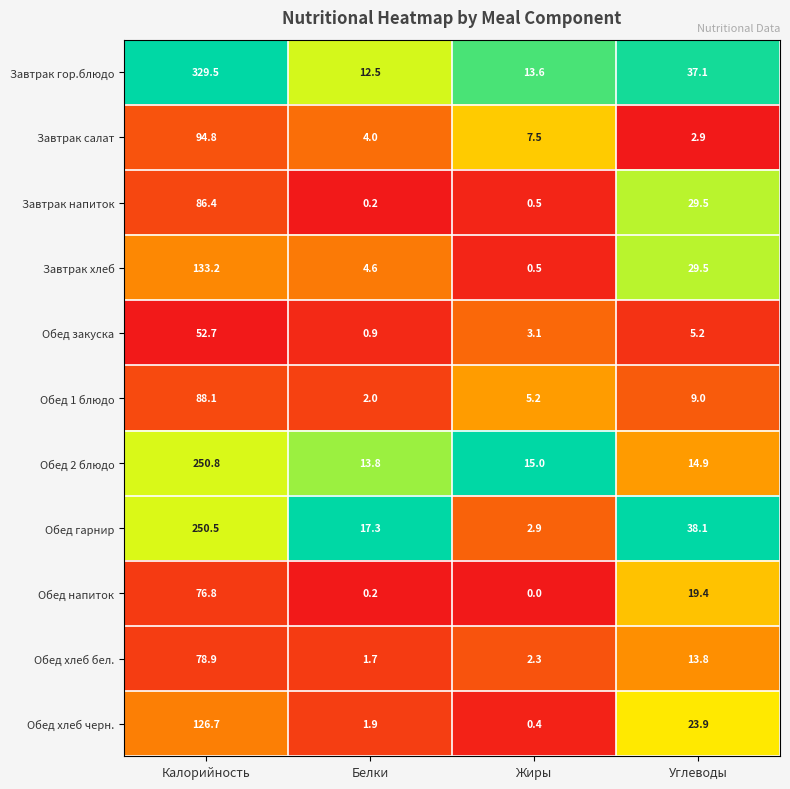

Which series changed the most between Белки and Углеводы?

Завтрак напиток